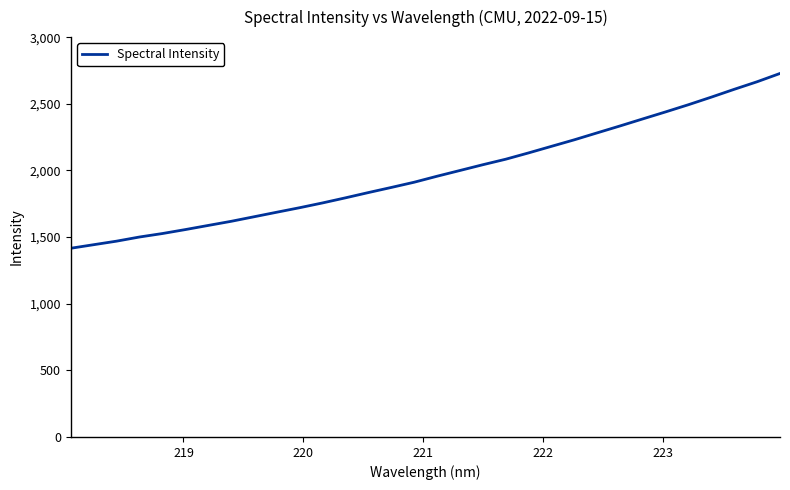

Reading left to right, list all the values displayed in this chart.

1416.3	1443.0	1469.6	1500.7	1526.7	1556.4	1587.5	1618.4	1652.6	1686.9	1720.8	1756.6	1794.8	1834.3	1872.6	1911.9	1956.8	1999.9	2043.1	2084.5	2131.8	2181.1	2230.2	2282.3	2334.2	2387.2	2439.9	2494.0	2550.8	2609.3	2666.0	2728.1